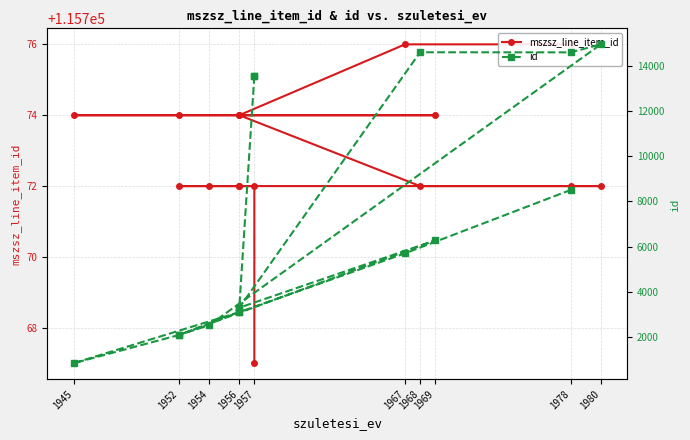

True or false: id and mszsz_line_item_id intersect in this chart.

False